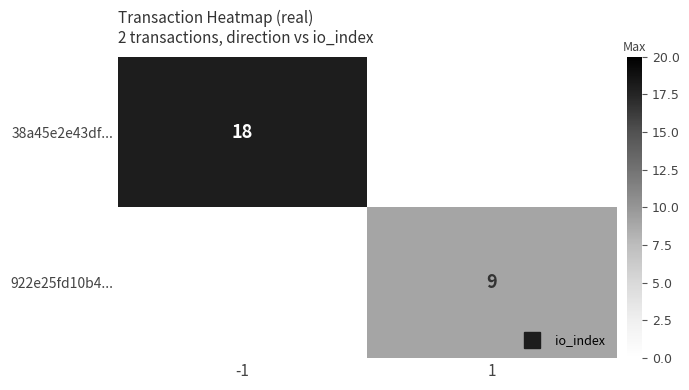

Is it true that 922e25fd10b4... equals 13.0 at 1?

False